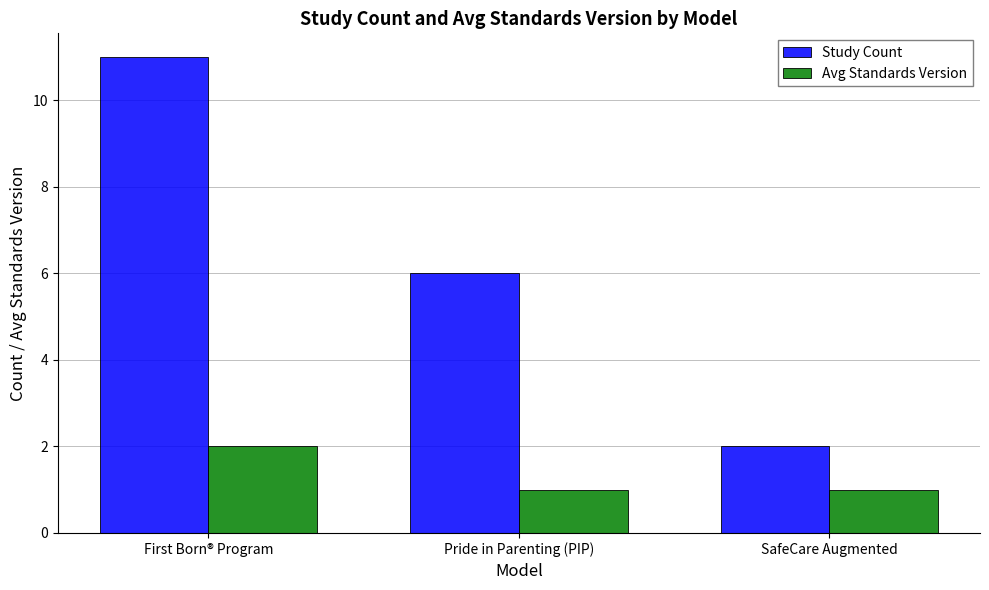

What is the total value across all series at Pride in Parenting (PIP)?

7